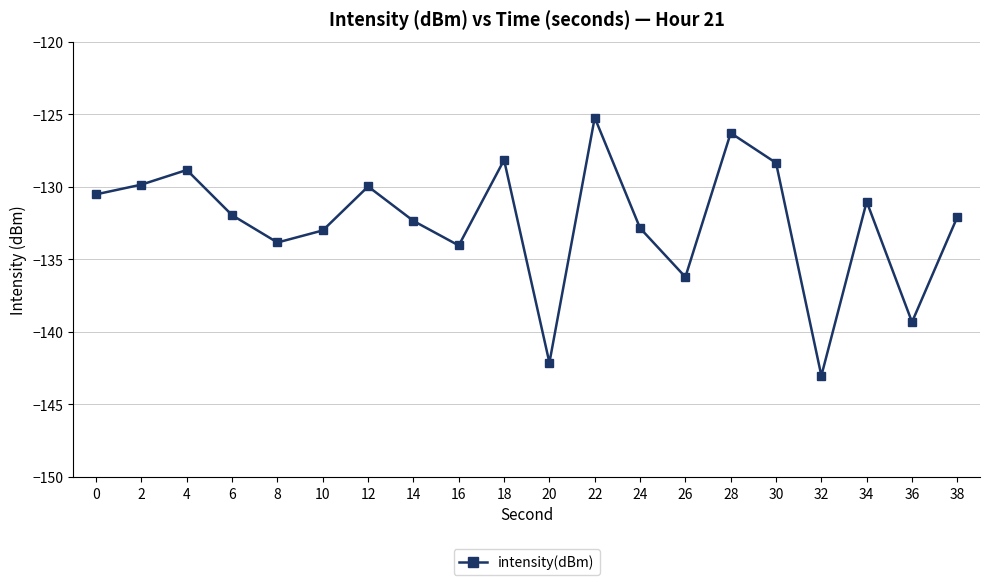

What is the change in value from 30 to 34?

-2.7